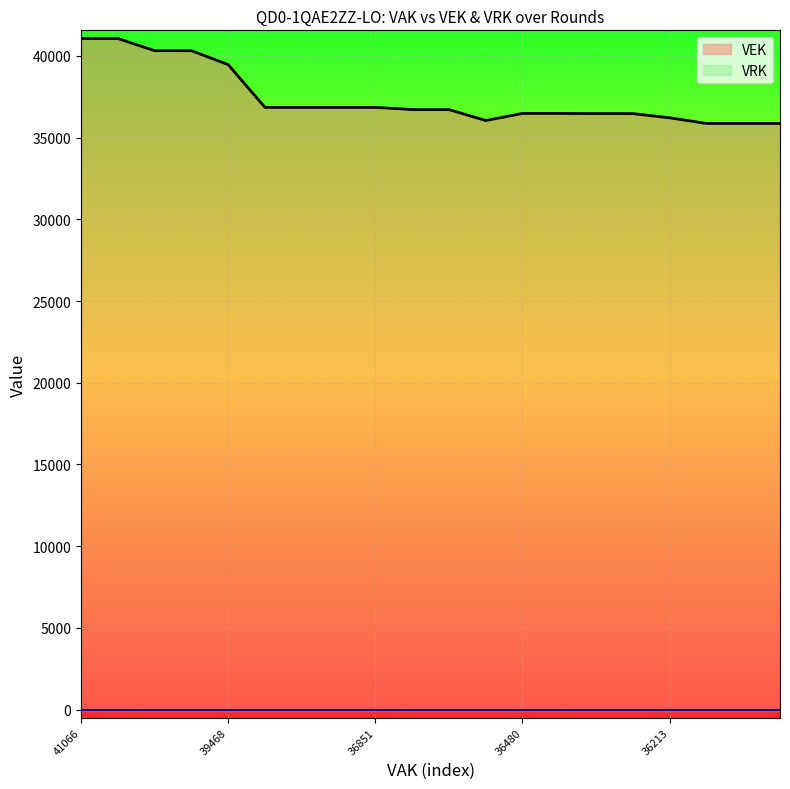

The VEK series shows 39468 at 39468. True or false?

True